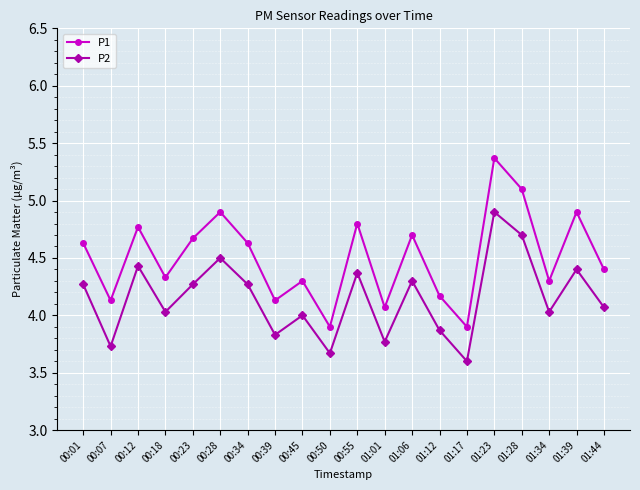

Does the chart have visible grid lines?

Yes